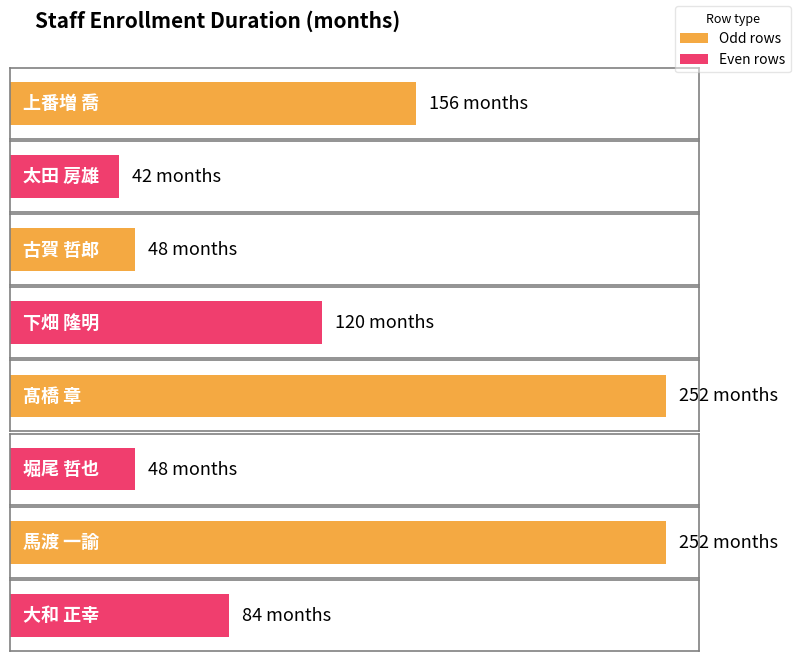

At which category does the chart reach its minimum across all series?

太田 房雄